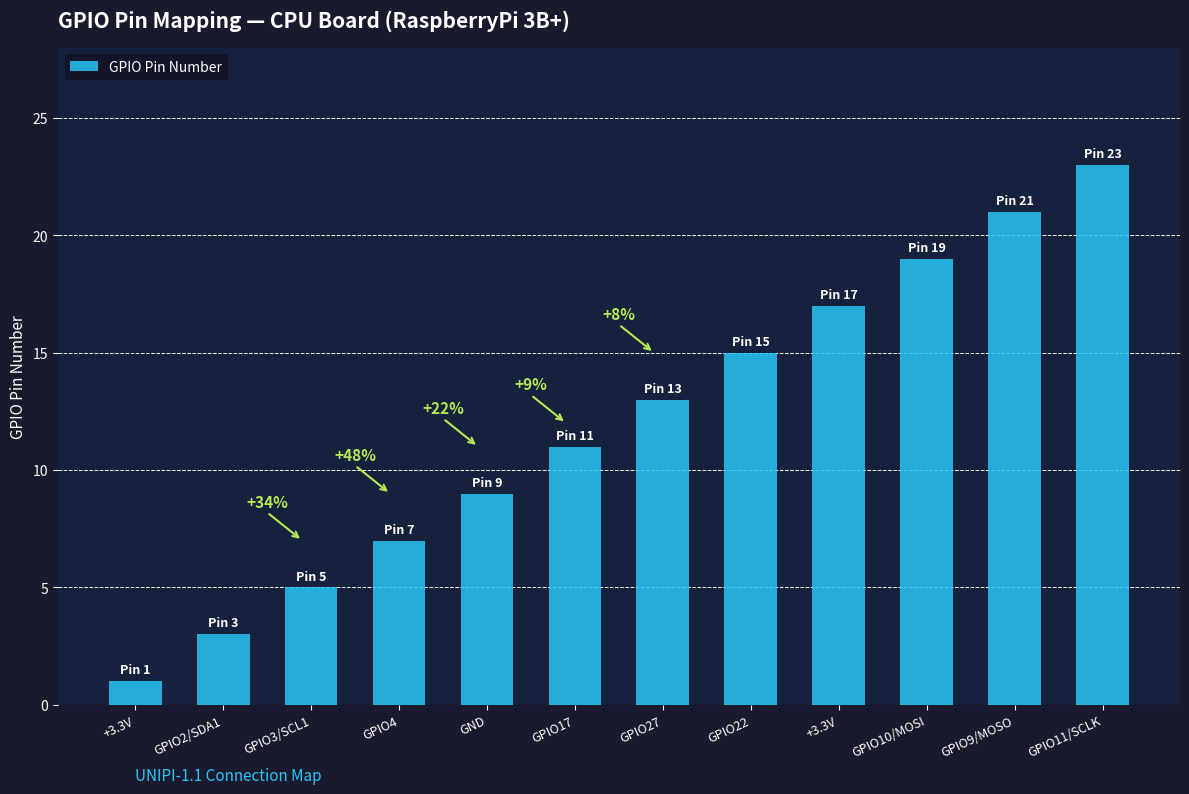

What is the sum of all values?

144